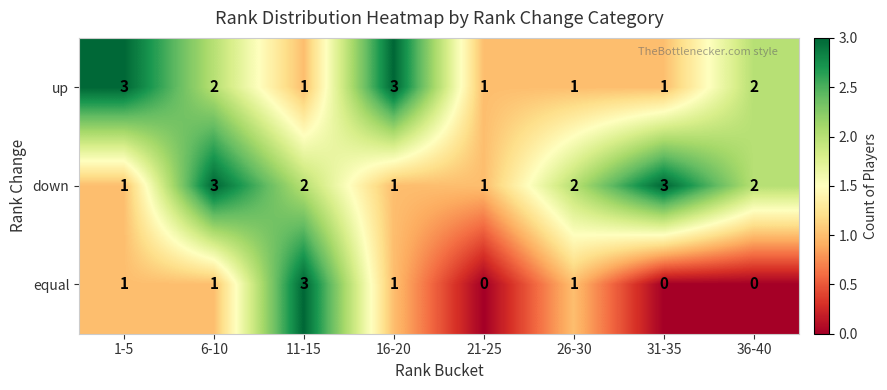

What is the sum of all up values?

14